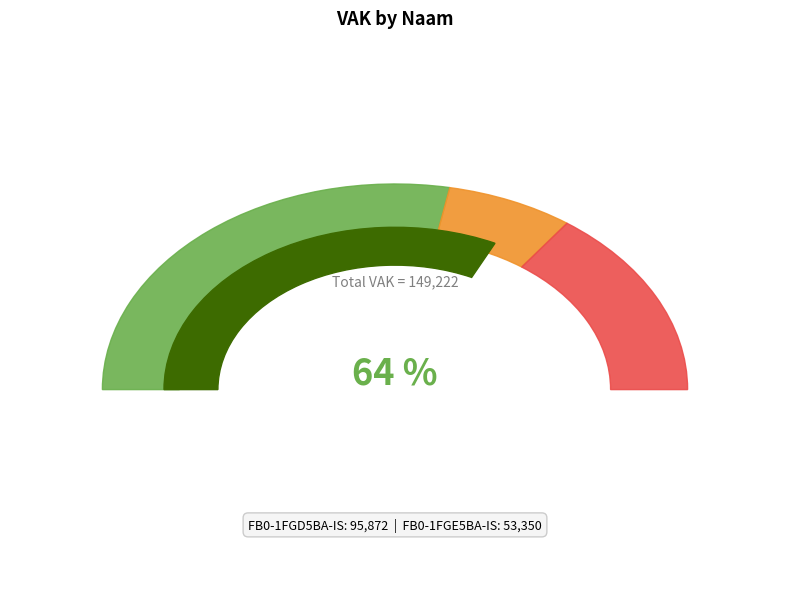

To the nearest percent, what percentage of the pie is FB0-1FGD5BA-IS?

64%